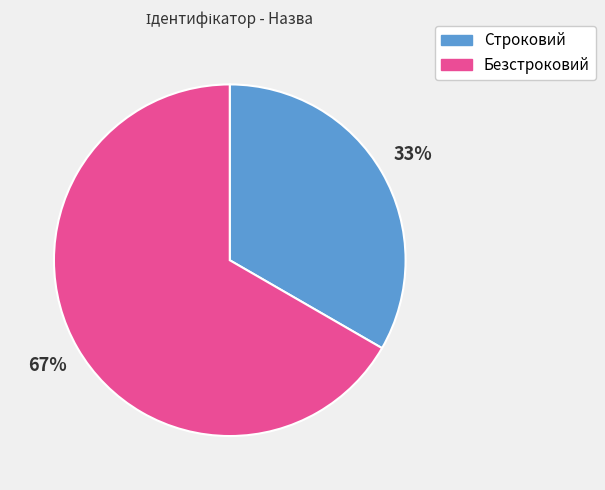

Which slice represents more than half of the pie?

Безстроковий